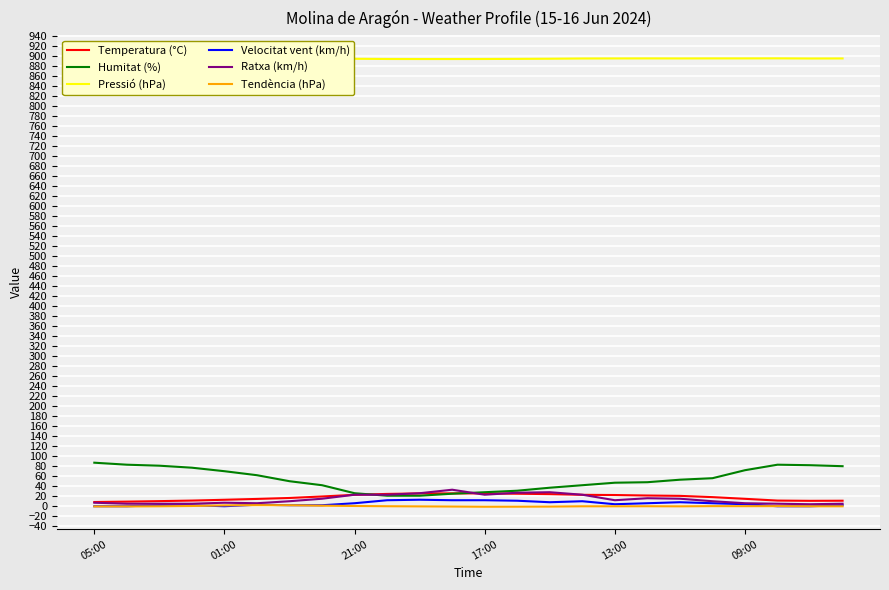

True or false: Humitat (%) and Tendència (hPa) cross at least once.

False